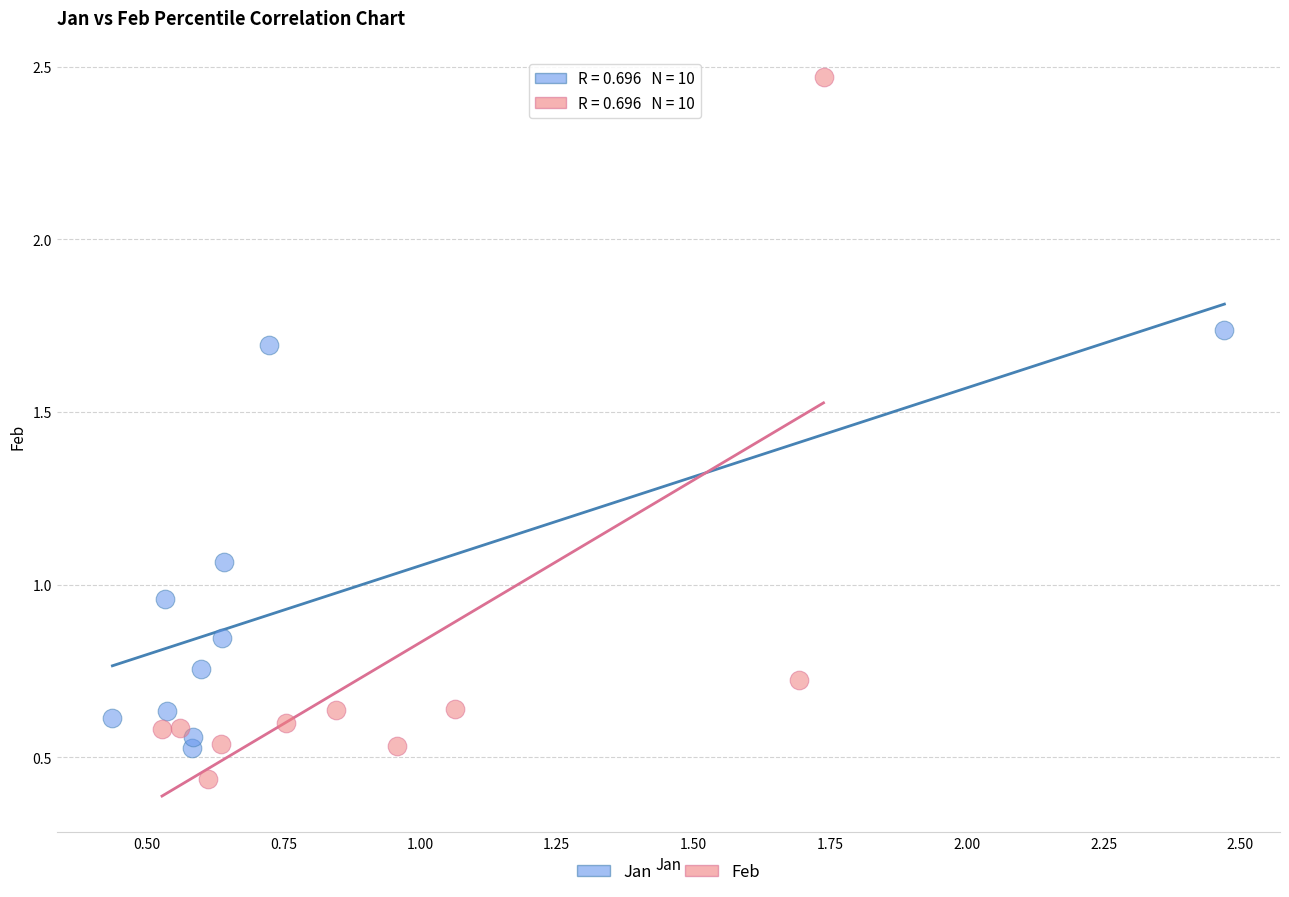

Which series contains the highest Y value?

Feb